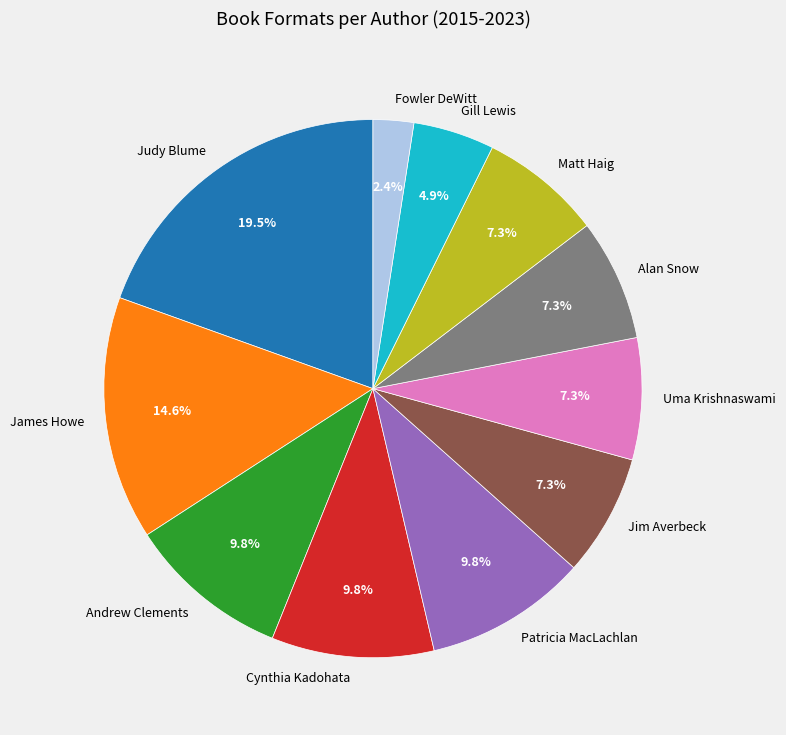

Combined, what portion of the pie is Uma Krishnaswami and Gill Lewis?

12.2%